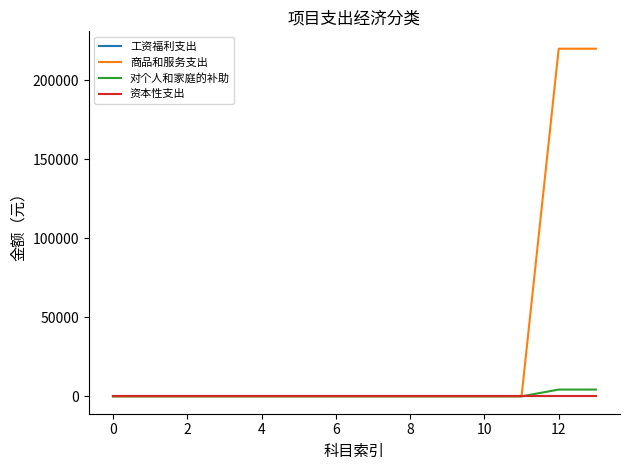

Rank the series by their maximum value, from highest to lowest.

商品和服务支出, 对个人和家庭的补助, 工资福利支出, 资本性支出